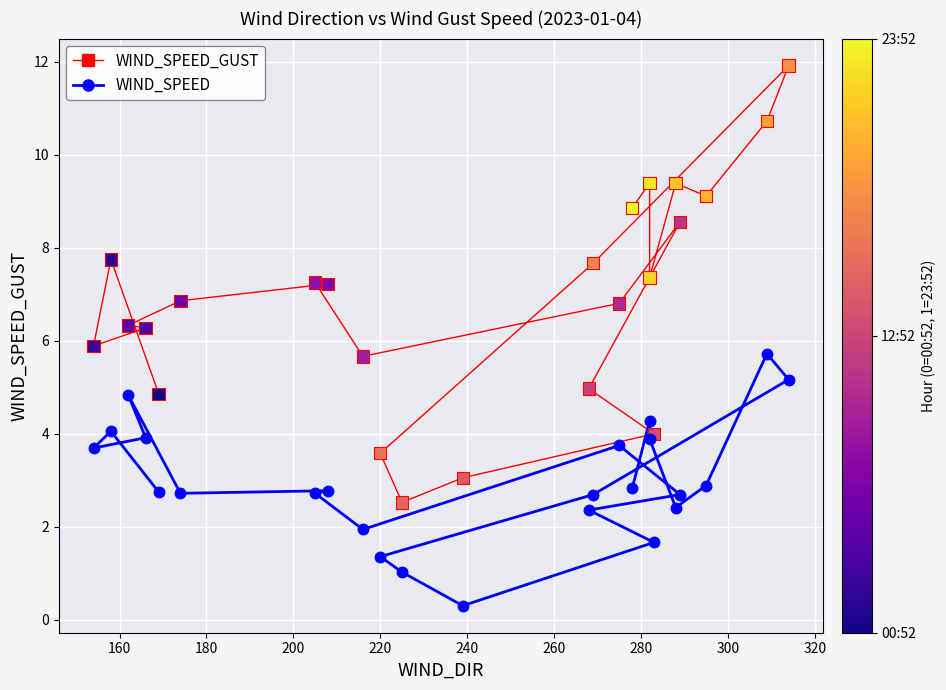

What is the X range (max minus min) for the scatter plot?

160.0